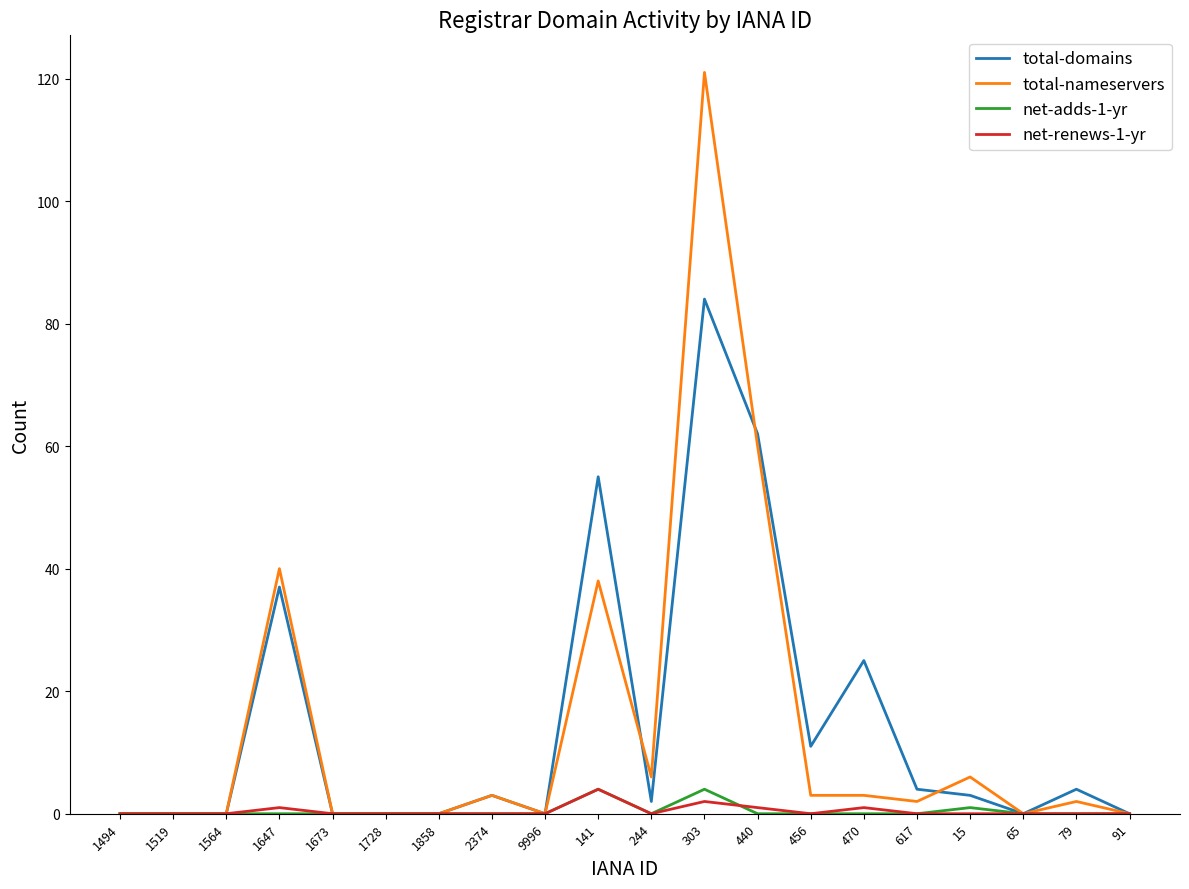

At which category does the chart reach its peak across all series?

303